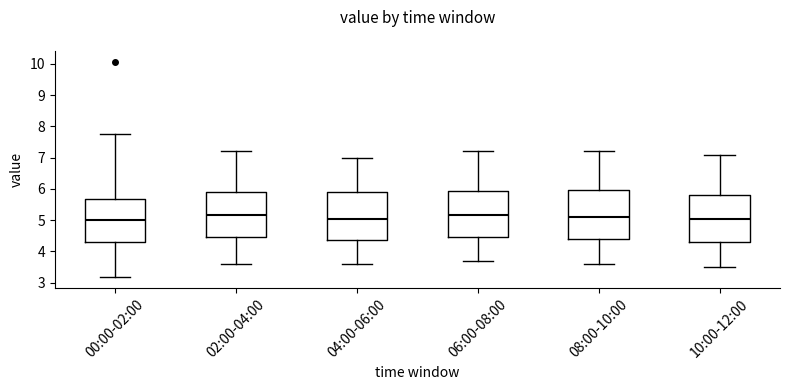

Where is the lower edge of the box for 06:00-08:00 on the y-axis? The values are not printed on the chart, so give them approximately, as read against the axis.

4.5